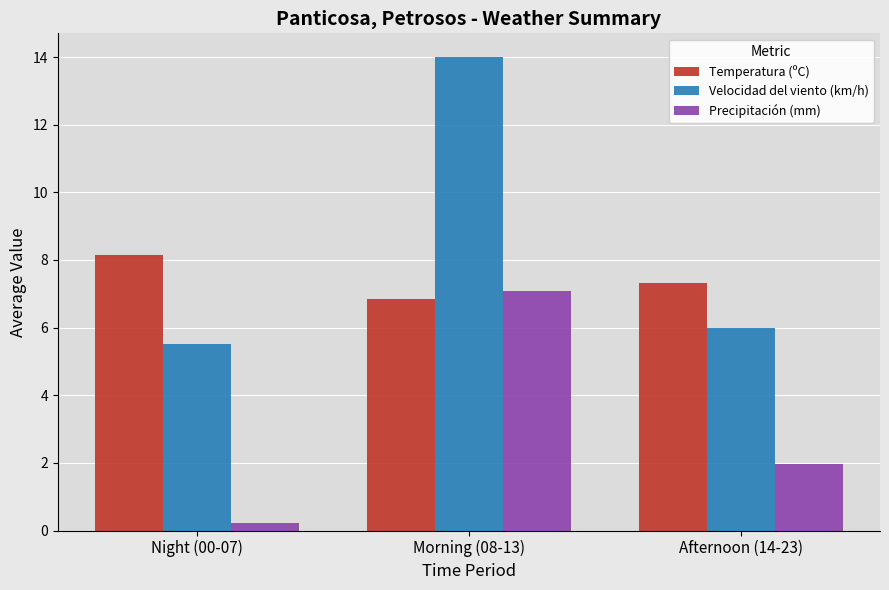

At which category is the sum across all series the highest?

Morning (08-13)